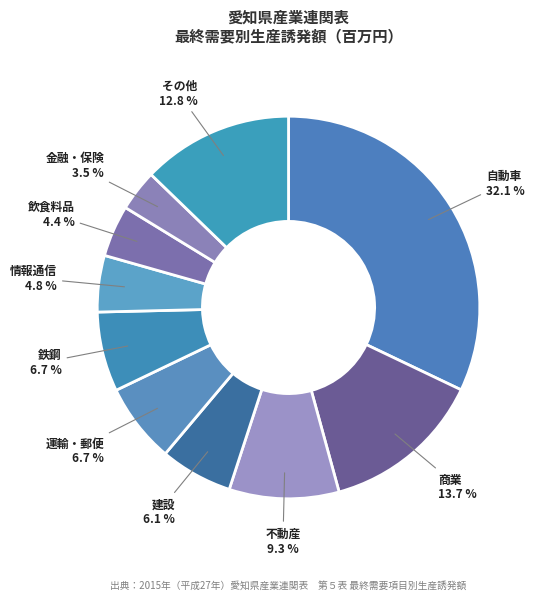

How many slices are in this pie chart?

10